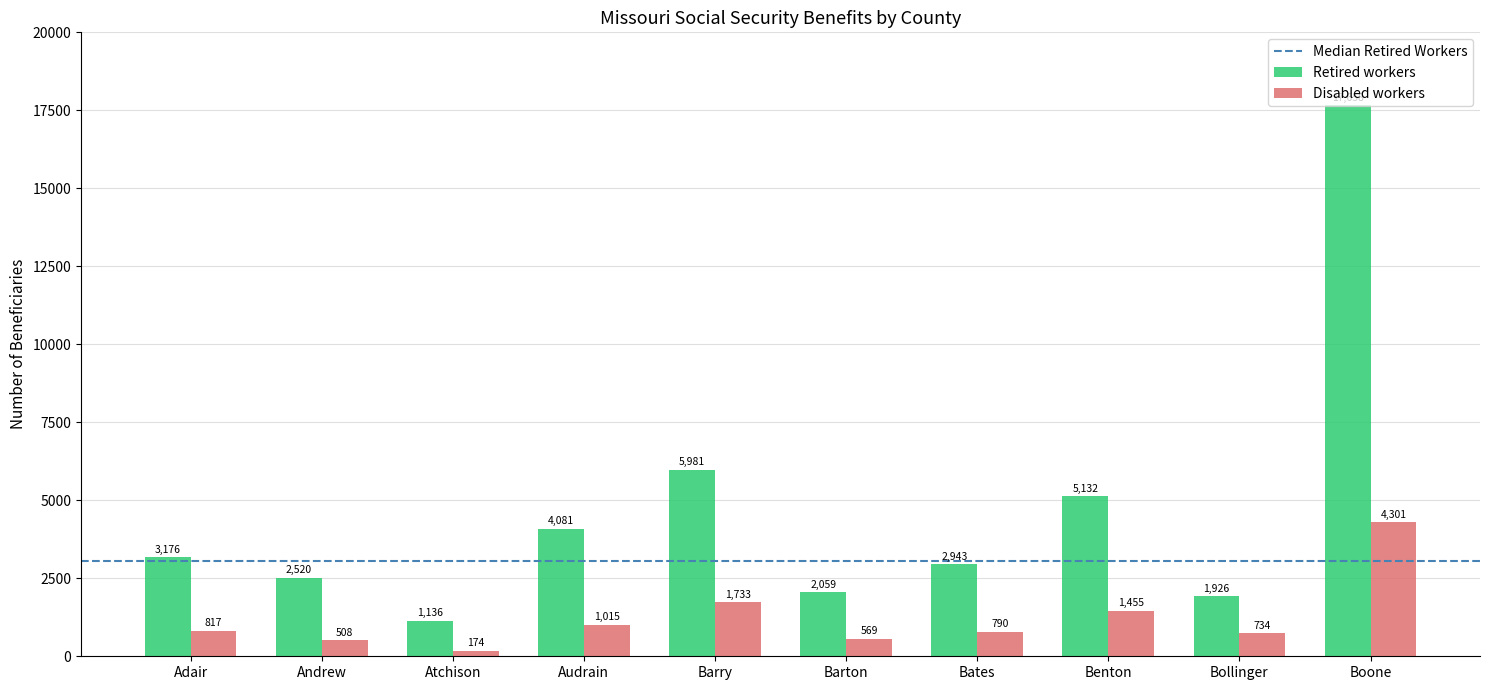

What is the total value across all series at Bates?

3733